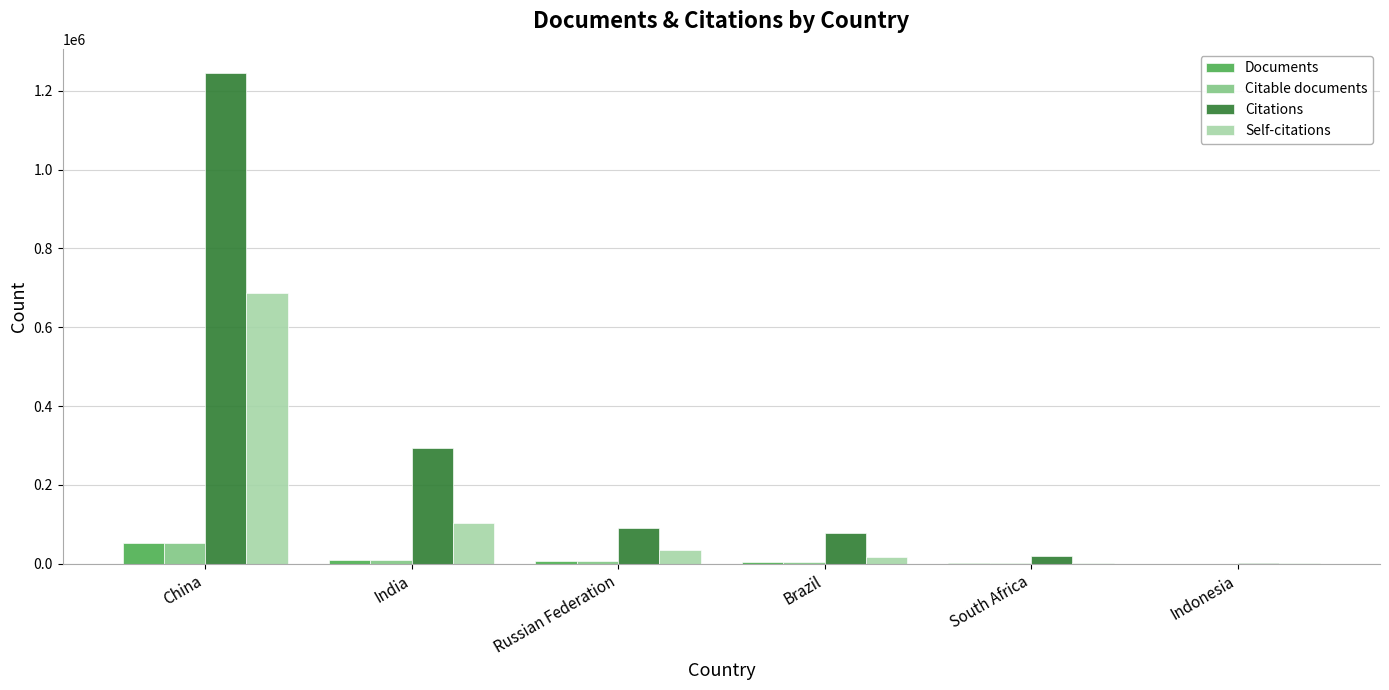

What is the sum of all Citations values?

1728162